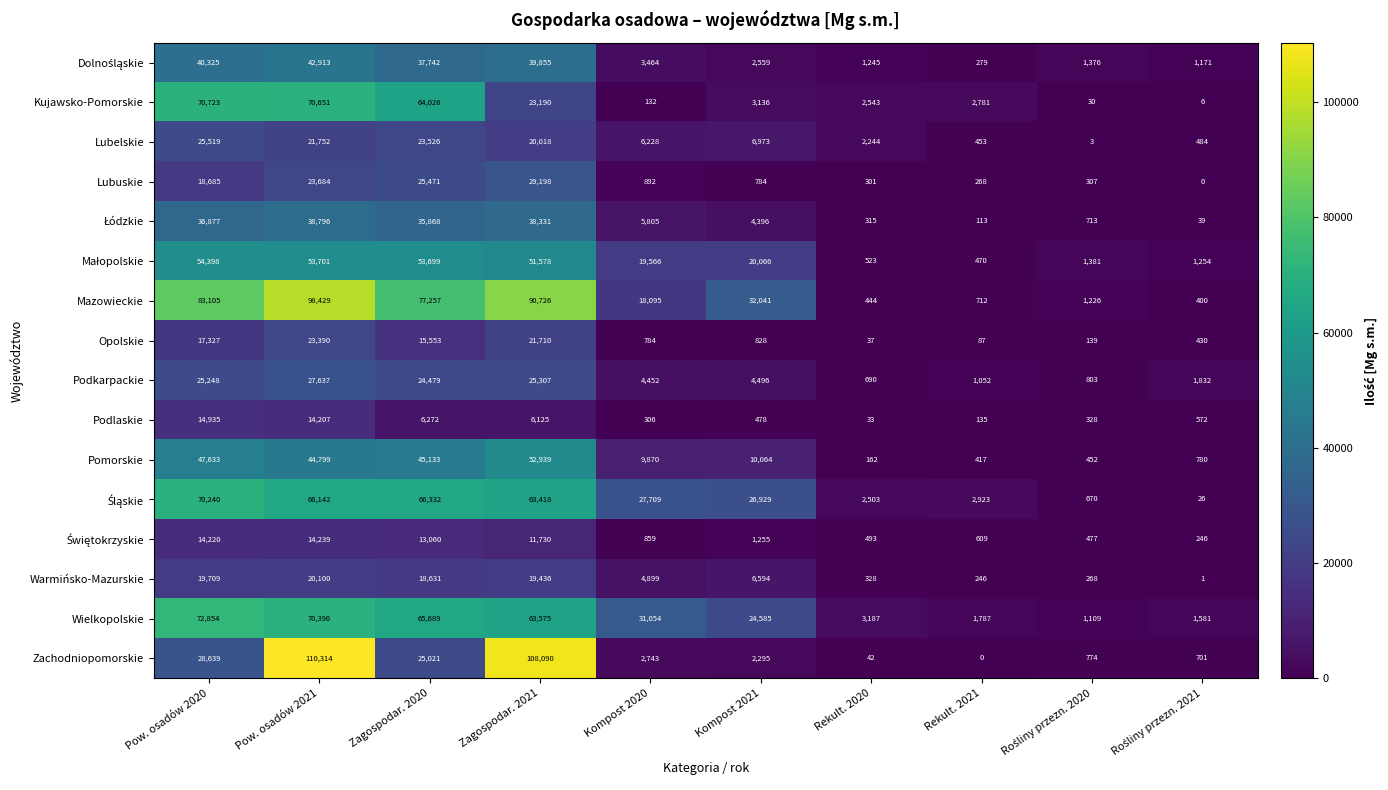

Which series has the largest range (max minus min)?

Zachodniopomorskie